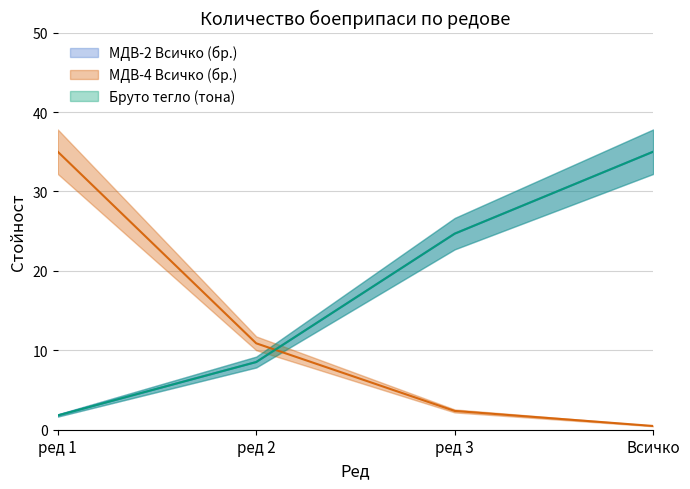

Count the number of data series in this chart.

3